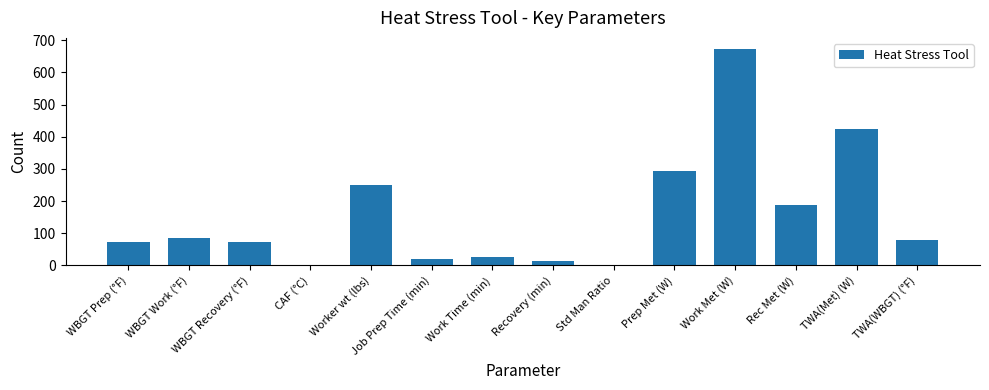

How many series are shown in this chart?

1